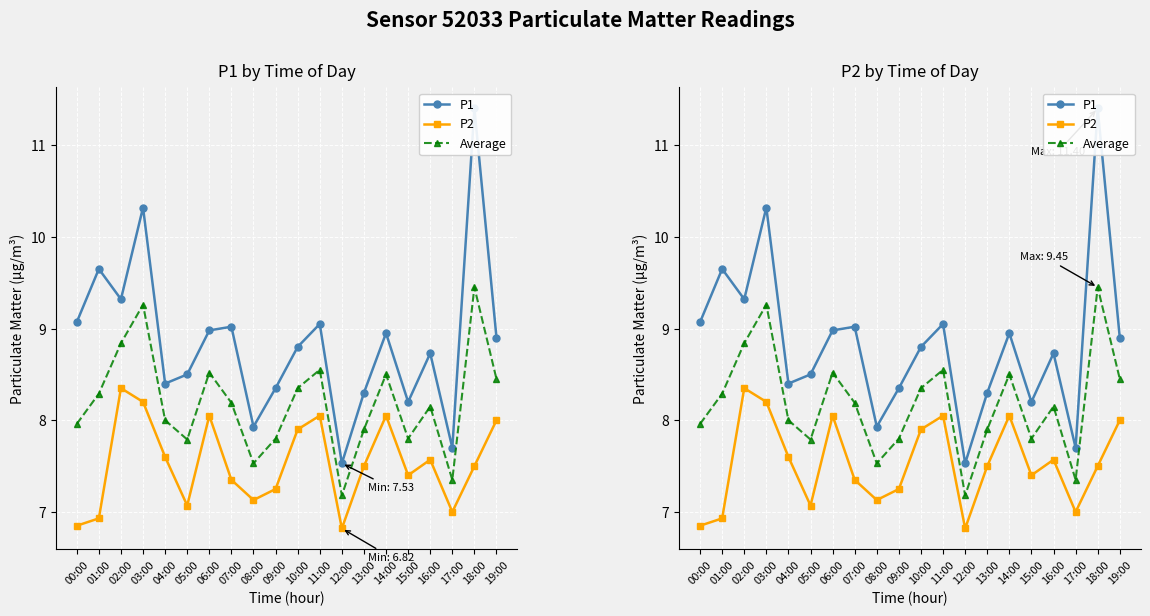

Count the number of data series in this chart.

3